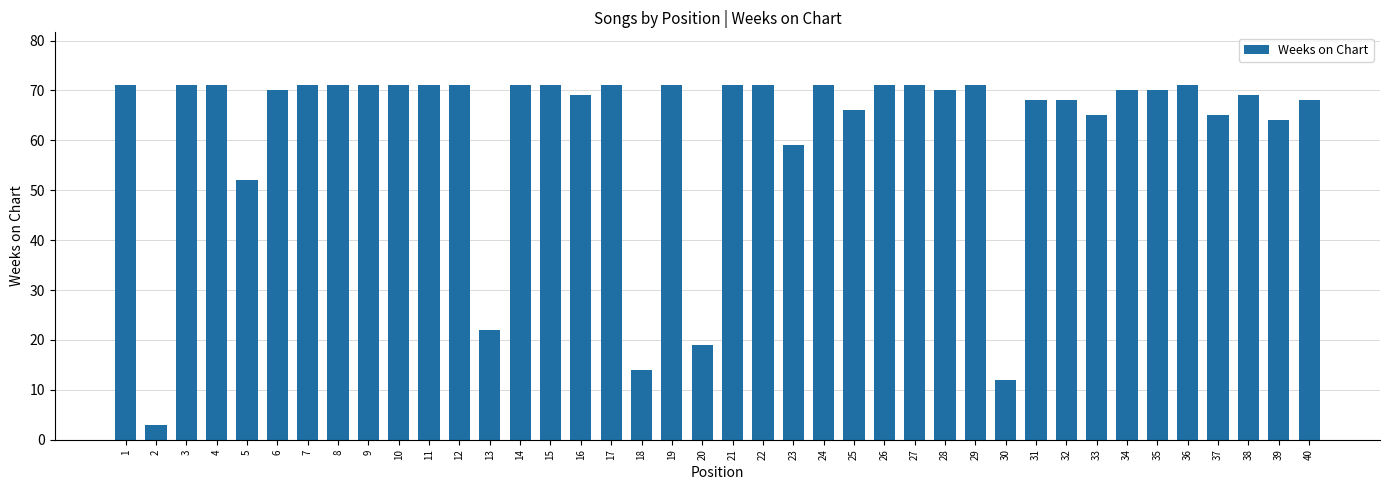

Is it true that the value at 9 is 71?

True